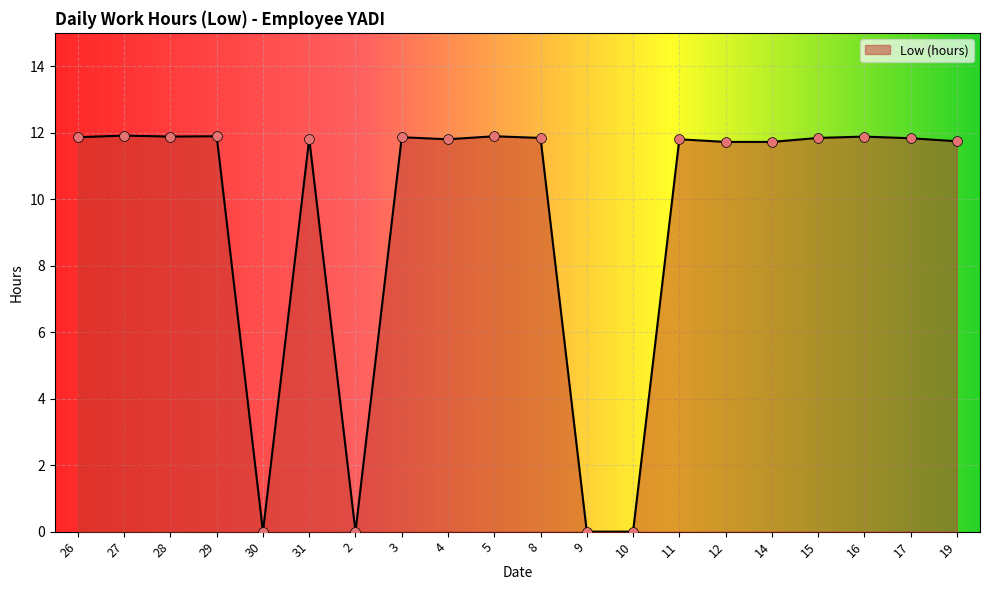

Approximately how many times larger is the value at 31 compared to 15?

1.0